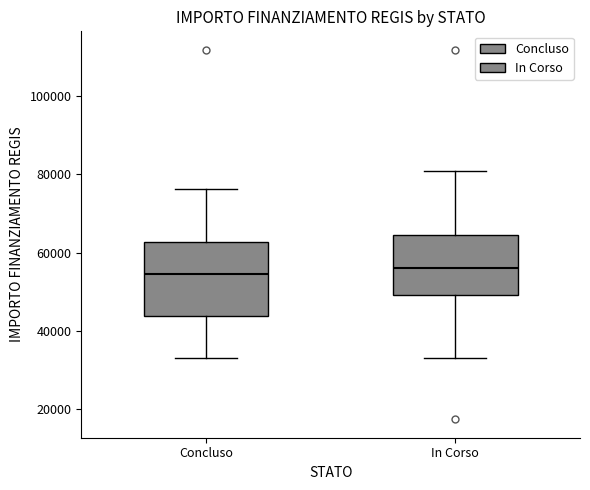

Reading left to right, read every box against the y-axis: the position of its median line, the range the box covers, and the ends of its whiskers. The values are not printed on the chart, so give them approximately, as read against the axis.

Concluso: median 54000, box 44000 to 62000, whiskers 32000 to 76000
In Corso: median 56000, box 50000 to 64000, whiskers 32000 to 80000